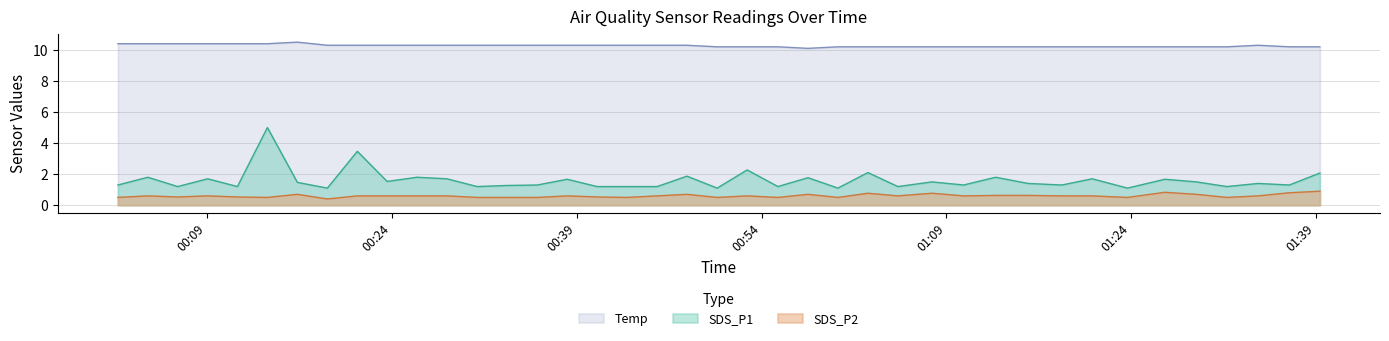

Which series has the widest spread of values?

SDS_P1